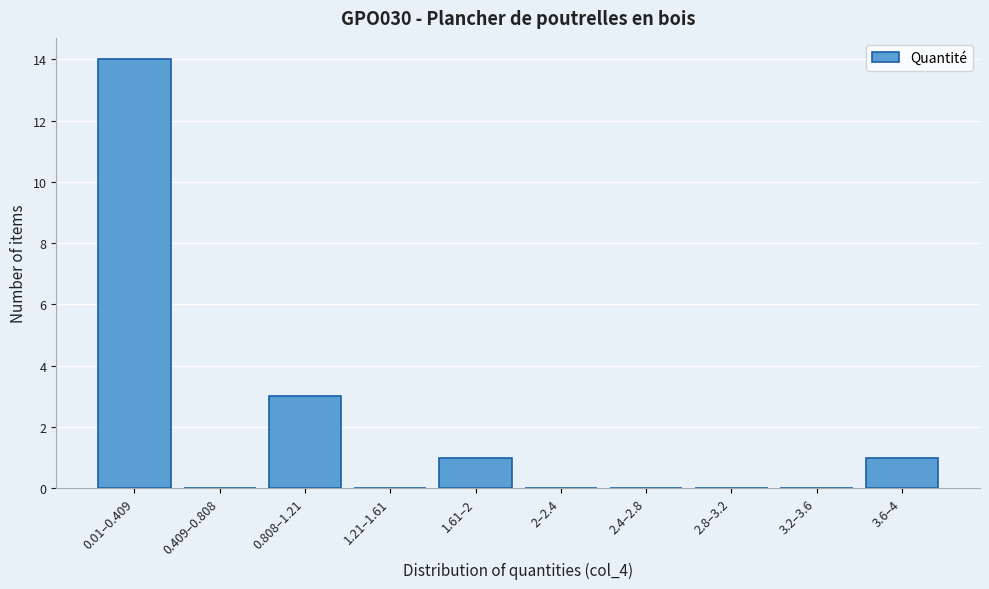

Reading left to right, what are all the values shown in this chart?

0.01–0.409=14	0.409–0.808=0	0.808–1.21=3	1.21–1.61=0	1.61–2=1	2–2.4=0	2.4–2.8=0	2.8–3.2=0	3.2–3.6=0	3.6–4=1